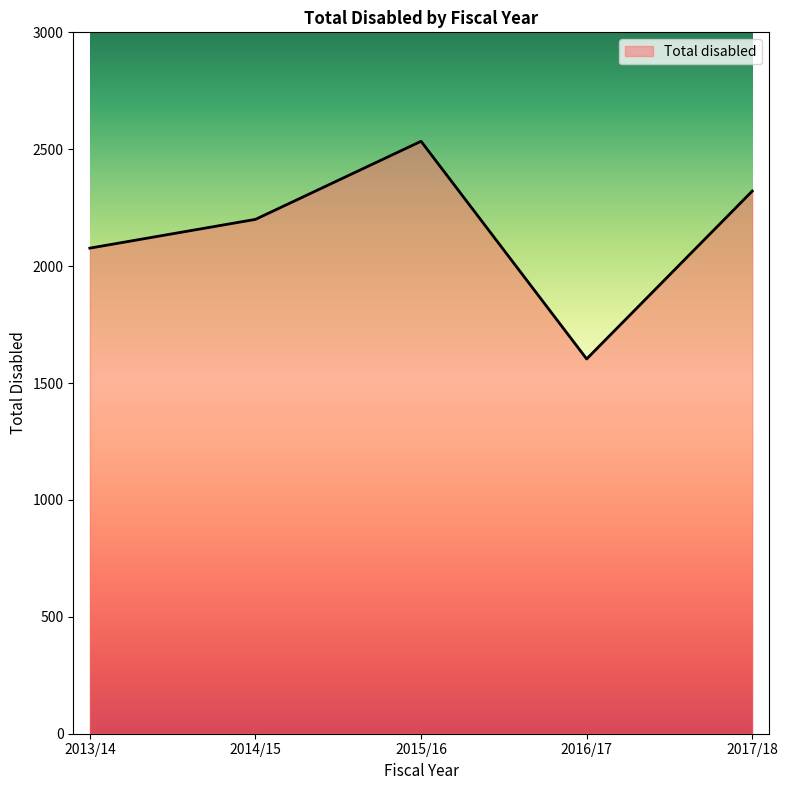

At which category does the chart reach its minimum across all series?

2016/17